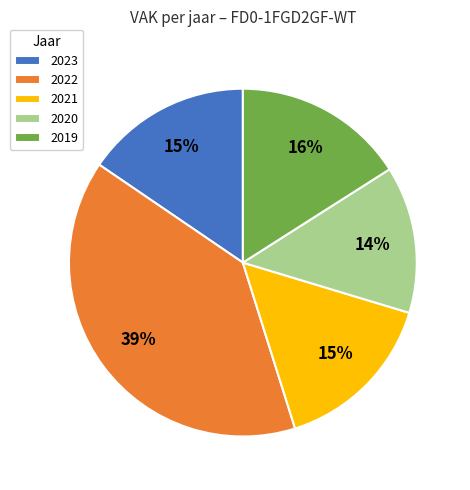

Does any single category account for the majority?

No